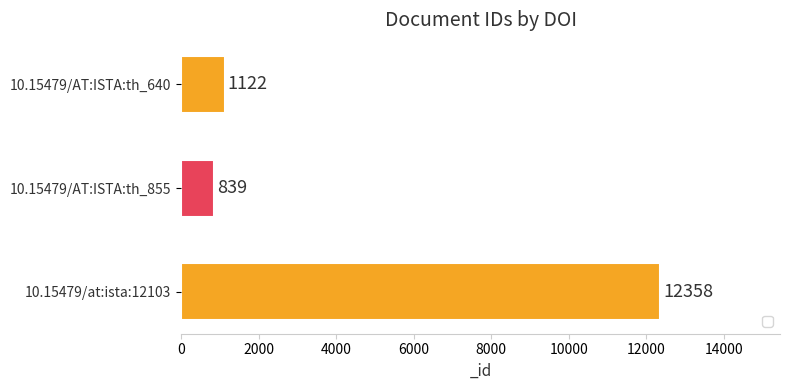

The value at 10.15479/at:ista:12103 is 12358. True or false?

True